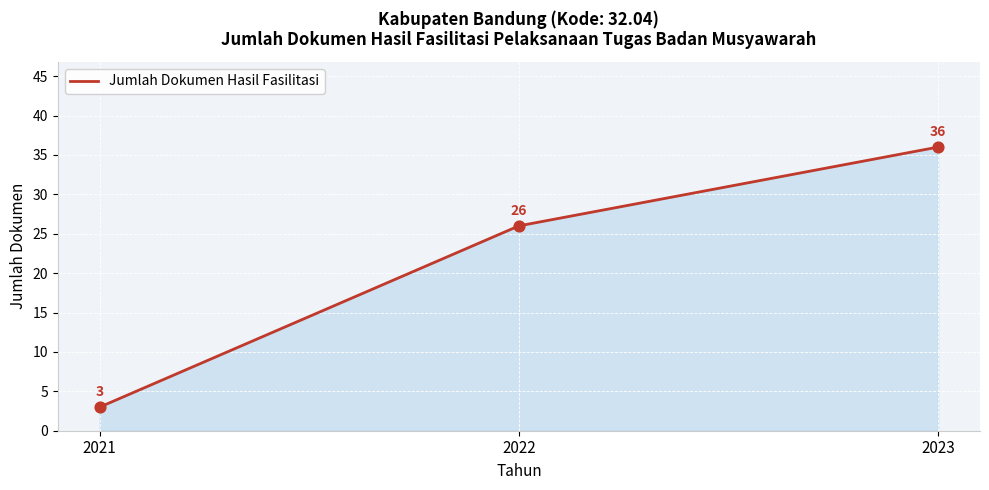

Which has a higher value, 2023 or 2021?

2023